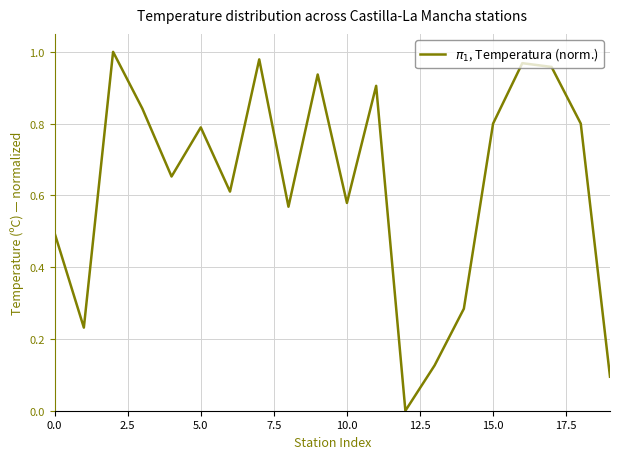

How many lines are shown in the chart?

1